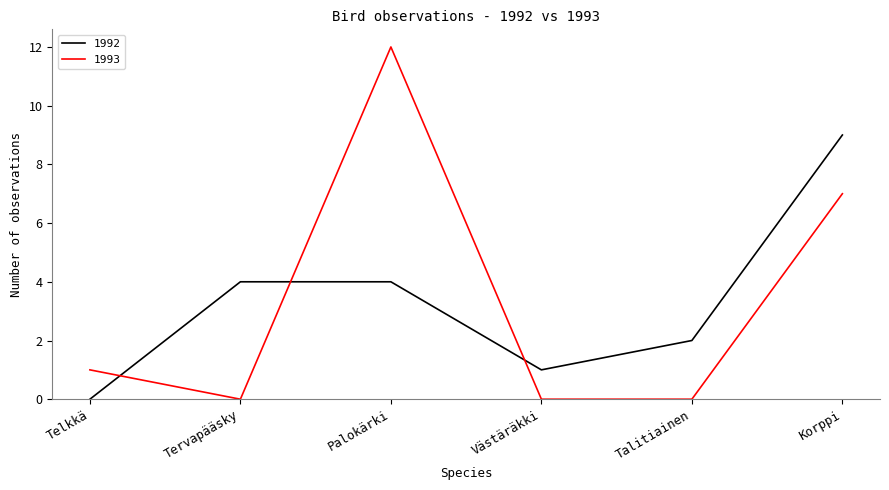

True or false: 1992 has more than 1 interior local peaks.

False